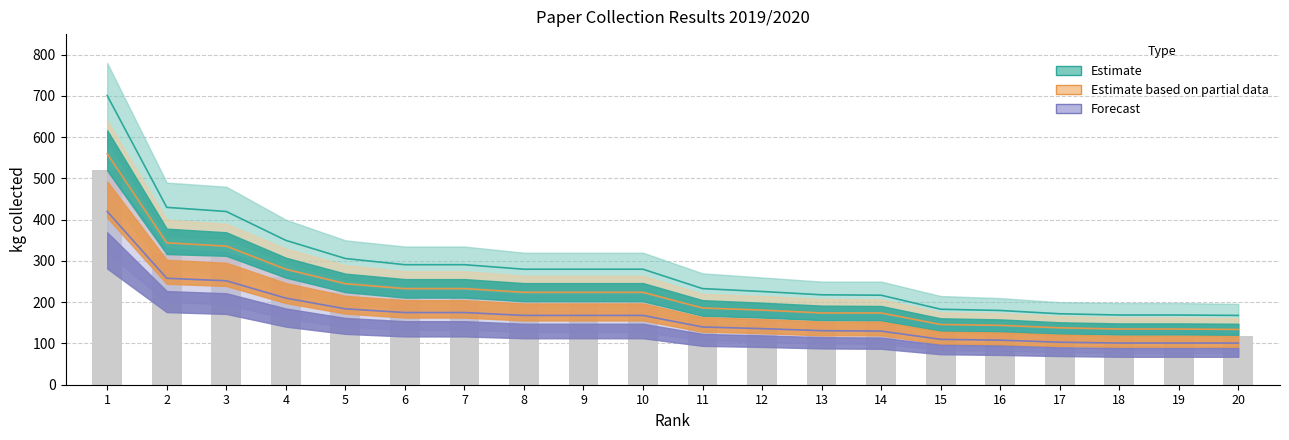

What is the minimum value for Estimate?

168